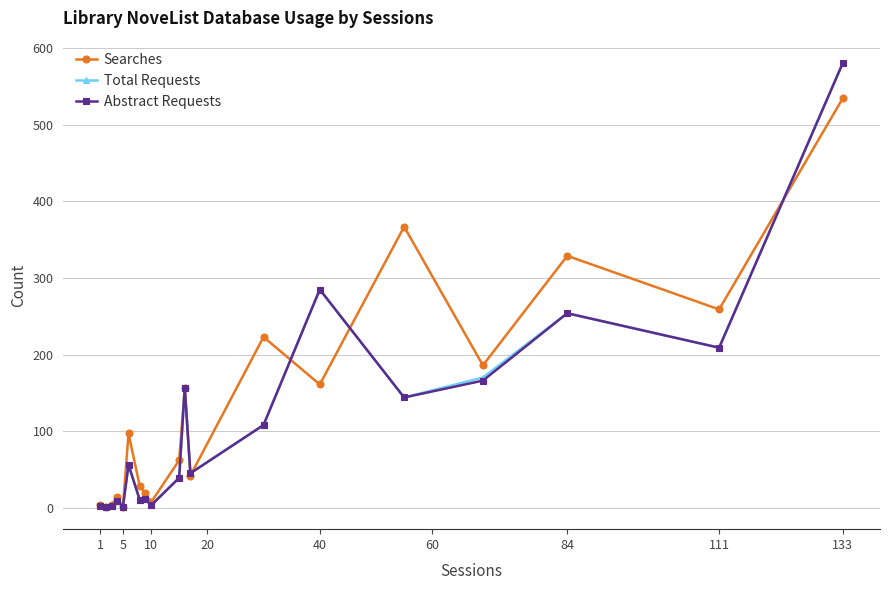

True or false: Searches has more than 0 points higher than both neighbors.

True